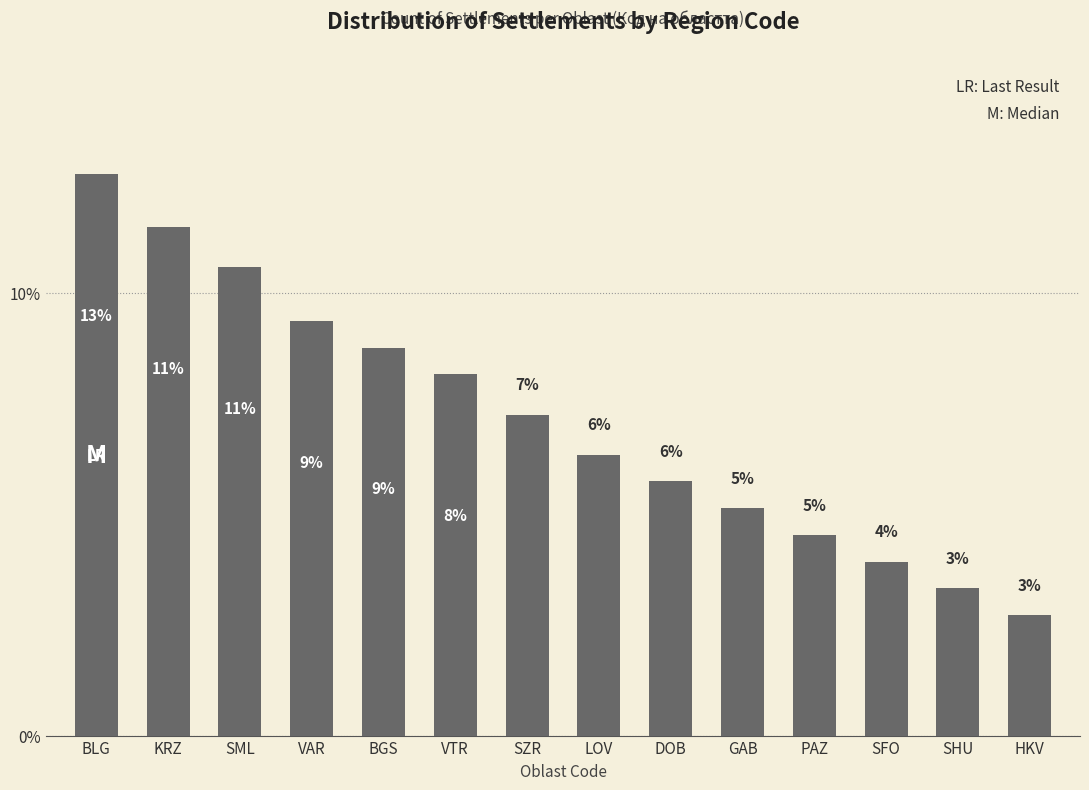

How many bars are there in total?

14